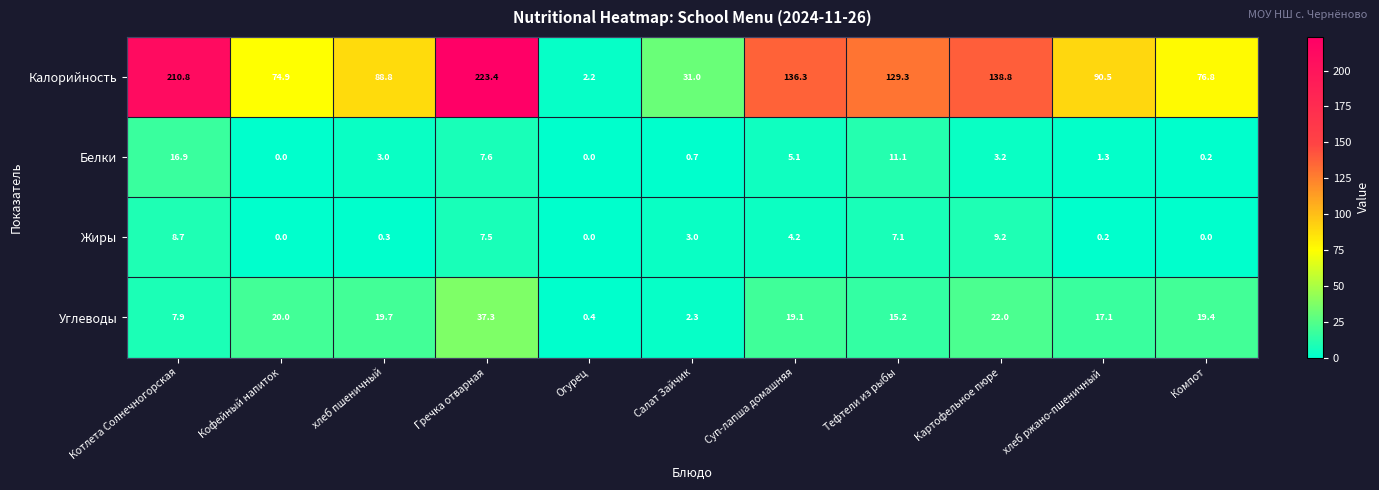

True or false: Углеводы has a value of 20.0 at Кофейный напиток.

True